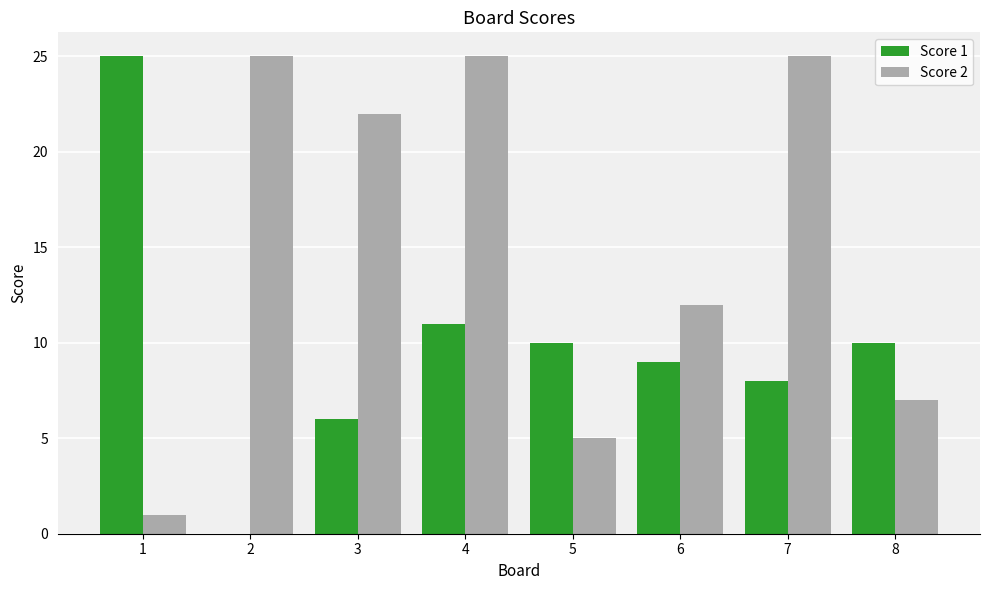

Is it true that Score 1 equals 3 at 3?

False